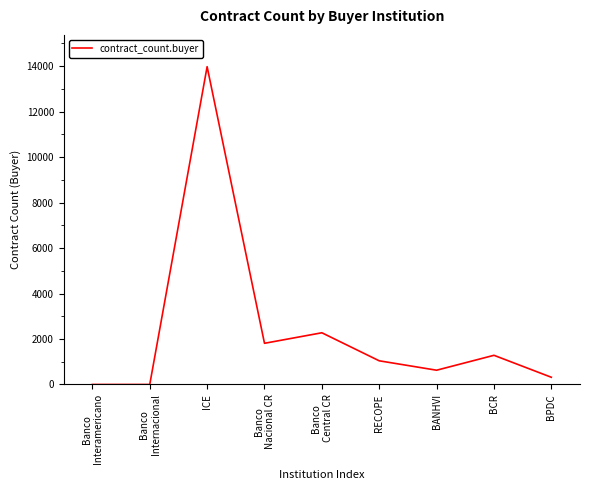

What is the greatest value displayed?

13978